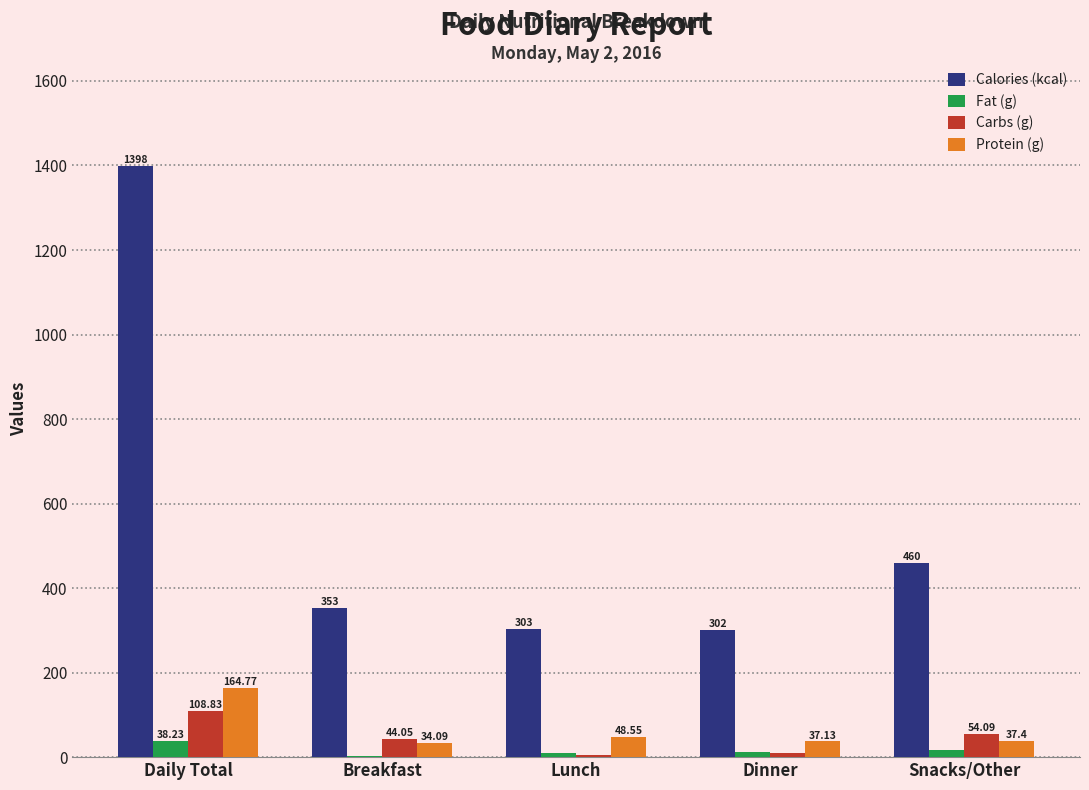

Which series has the largest total across all categories?

Calories (kcal)